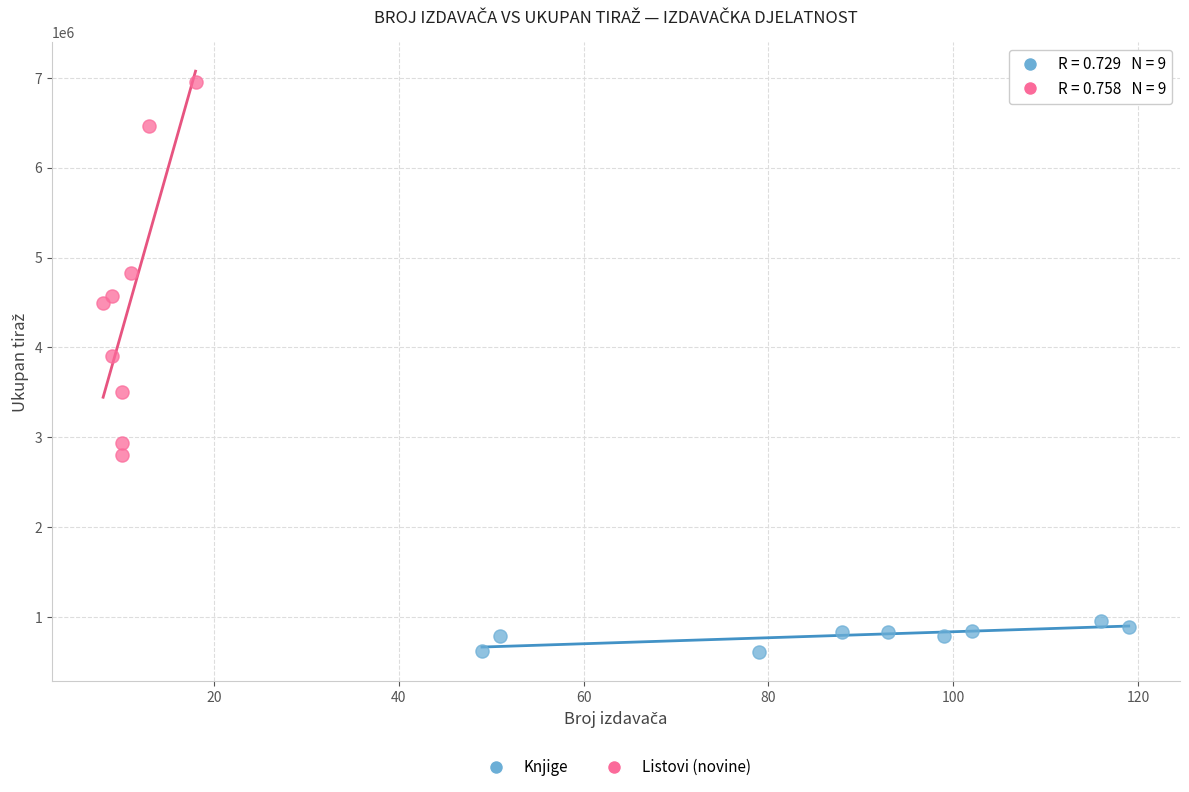

Which series has the largest Y range (max minus min)?

Listovi (novine)